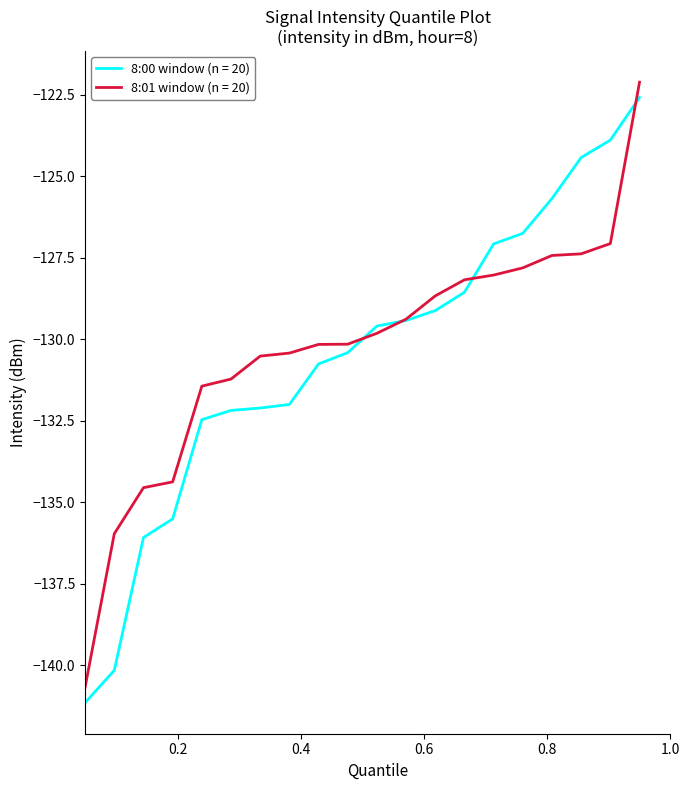

What is the smallest value displayed?

-141.1